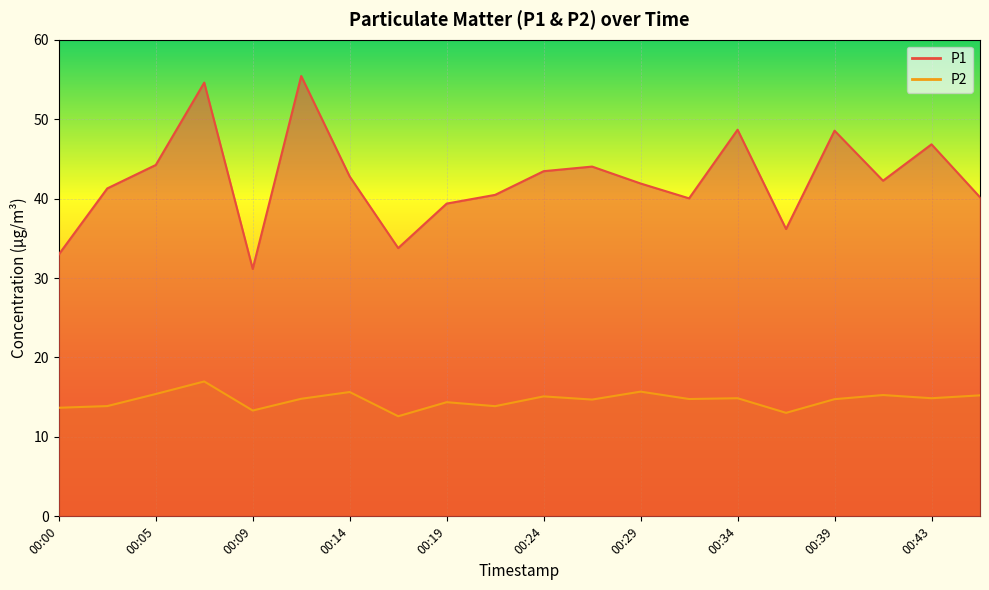

Which series has the largest range (max minus min)?

P1